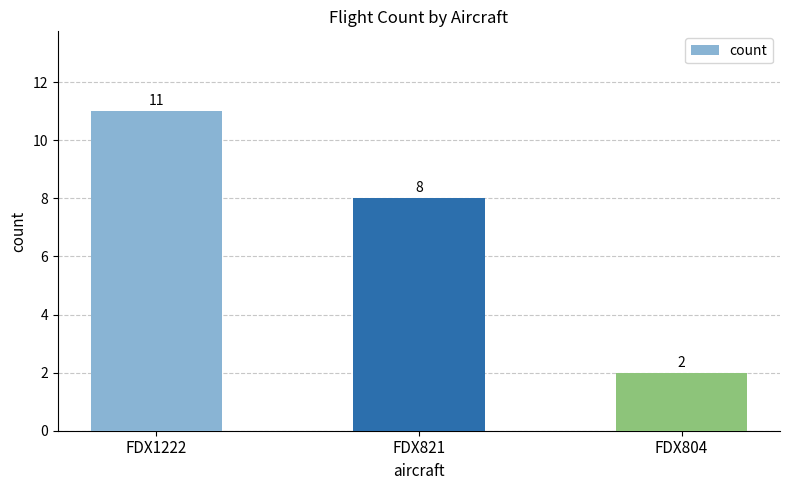

How many values are between 2 and 11?

3